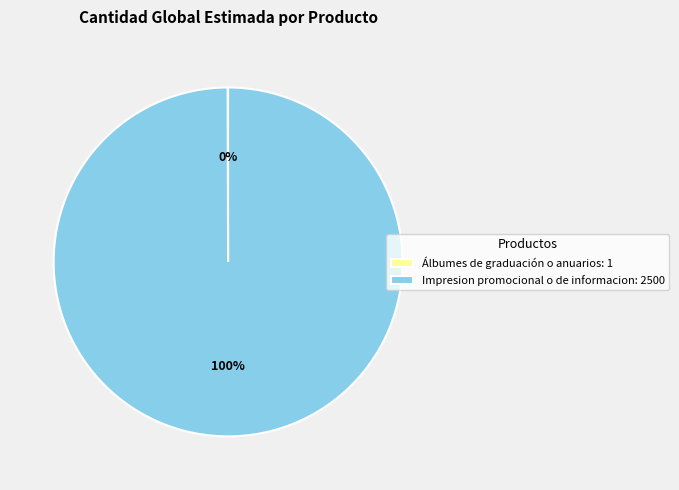

To the nearest percent, what is the average slice percentage?

50%